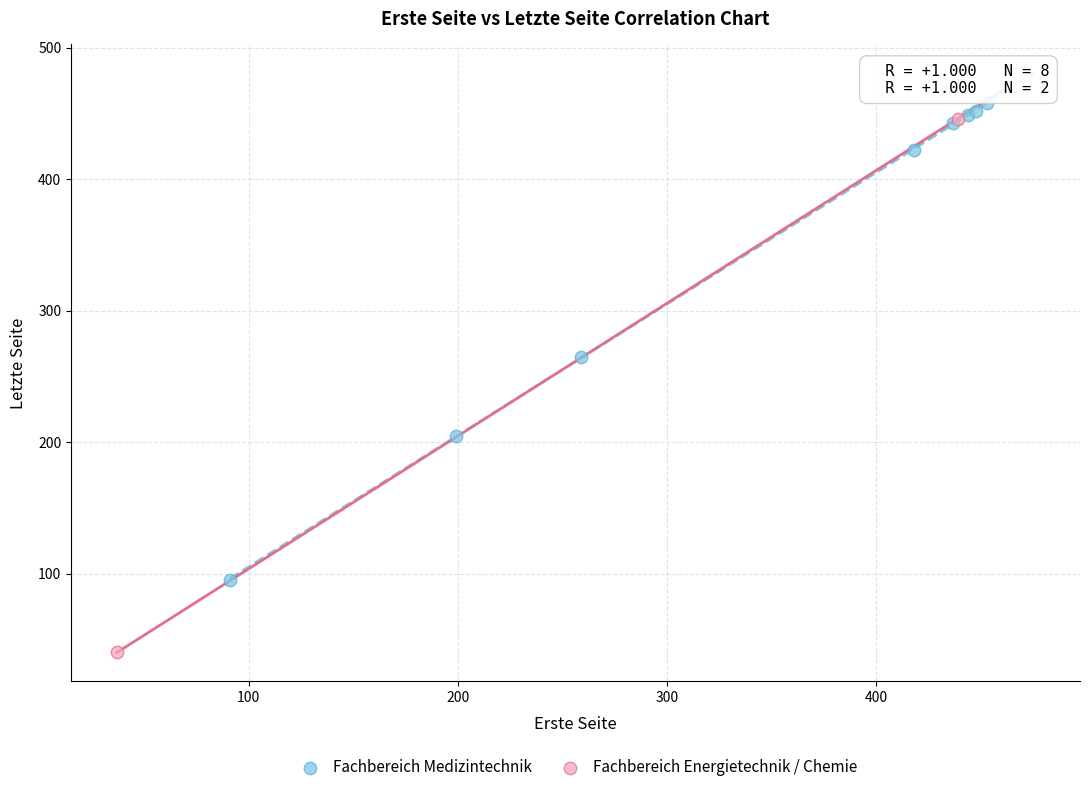

What are all the series names shown in the legend?

Fachbereich Medizintechnik, Fachbereich Energietechnik / Chemie